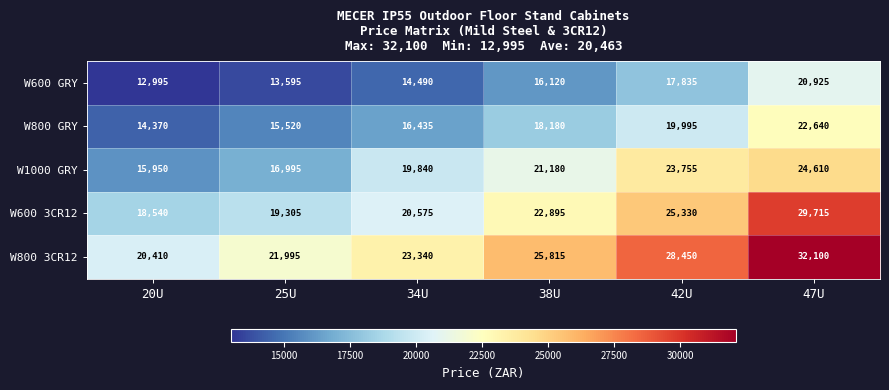

How many series are shown in this chart?

5